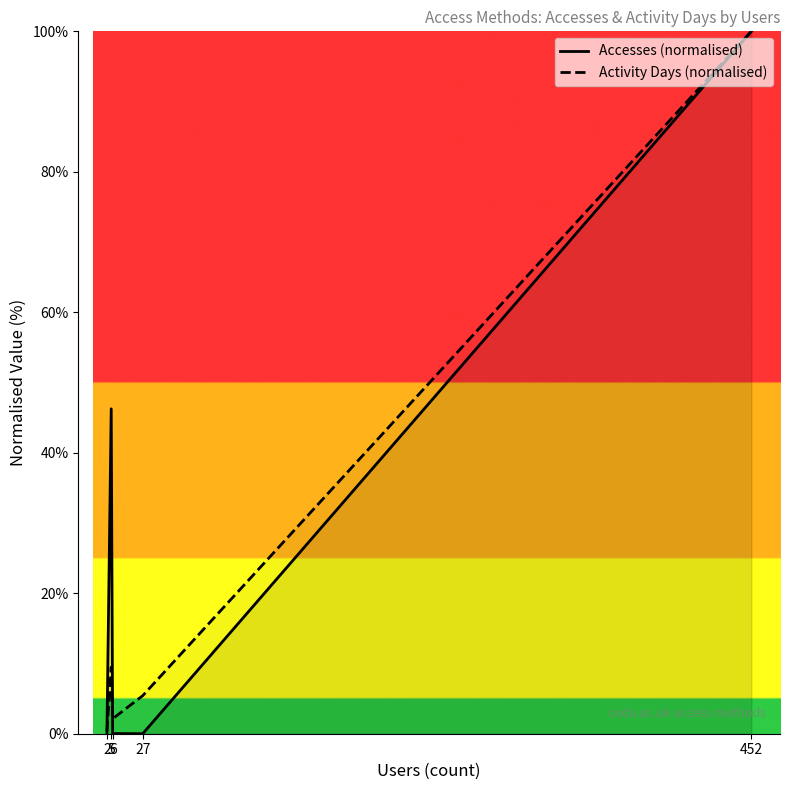

Does the chart have visible grid lines?

No